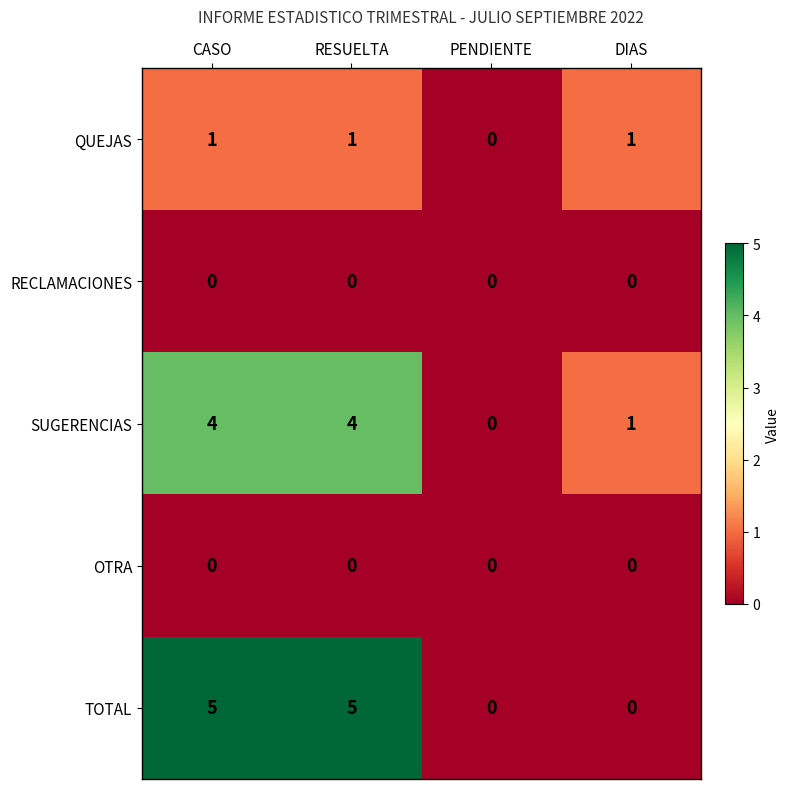

What is the sum of the SUGERENCIAS values at CASO and RESUELTA?

8